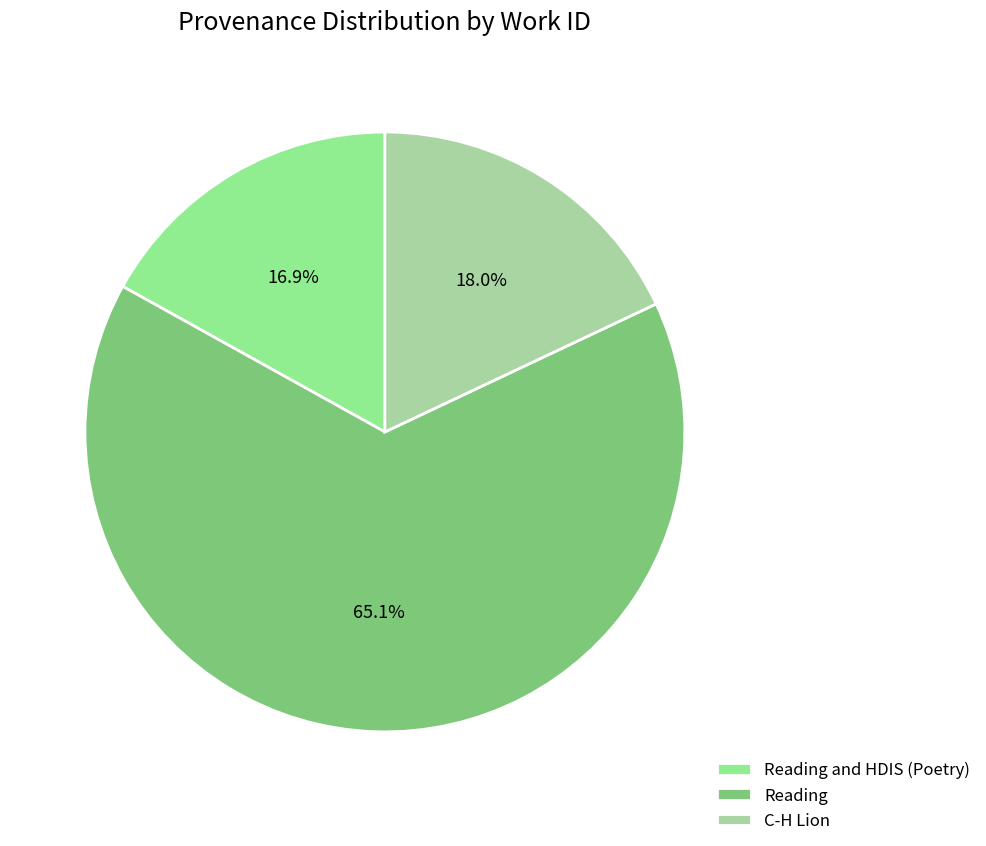

How much of the chart is everything except Reading and HDIS (Poetry)?

83.1%